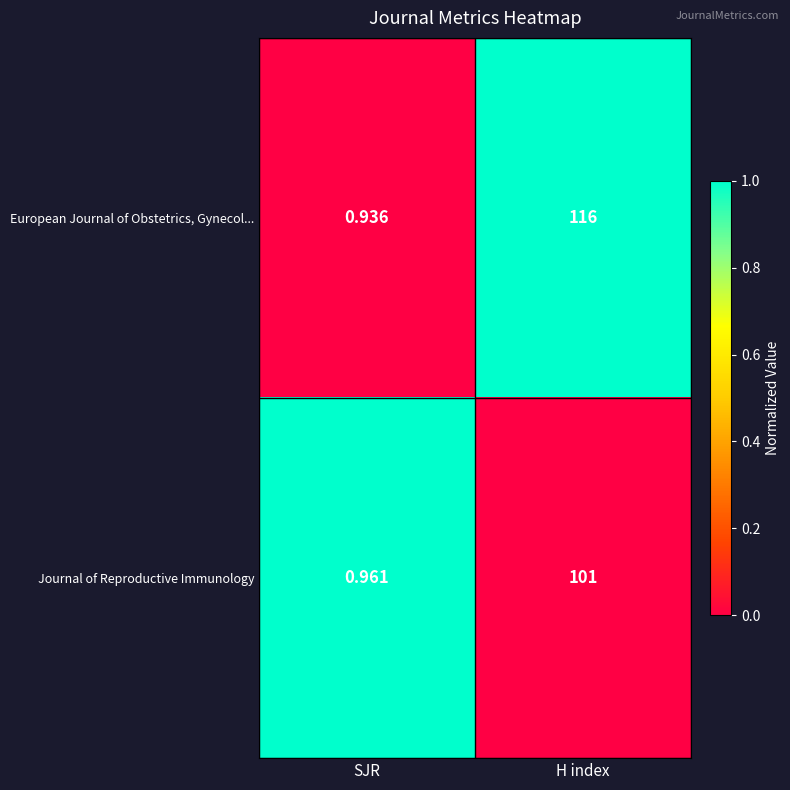

Is the value of Journal of Reproductive Immunology at SJR greater than the value of European Journal of Obstetrics, Gynecol... at SJR?

Yes